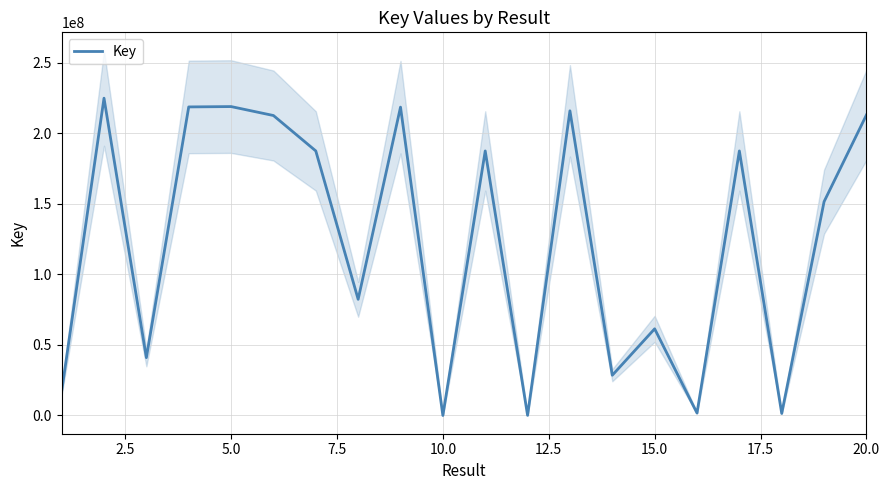

What is the highest value of the Key series?

224765899